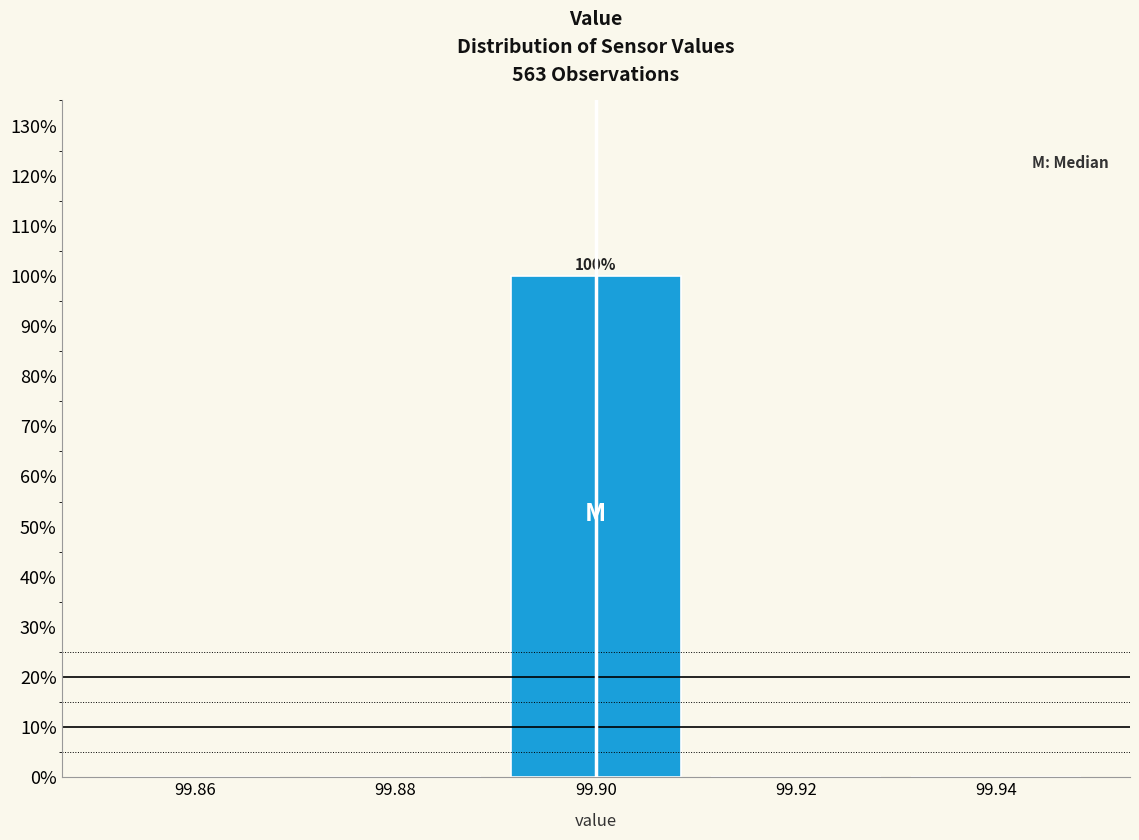

Which range on the x-axis has the tallest bar?

99.89 to 99.91